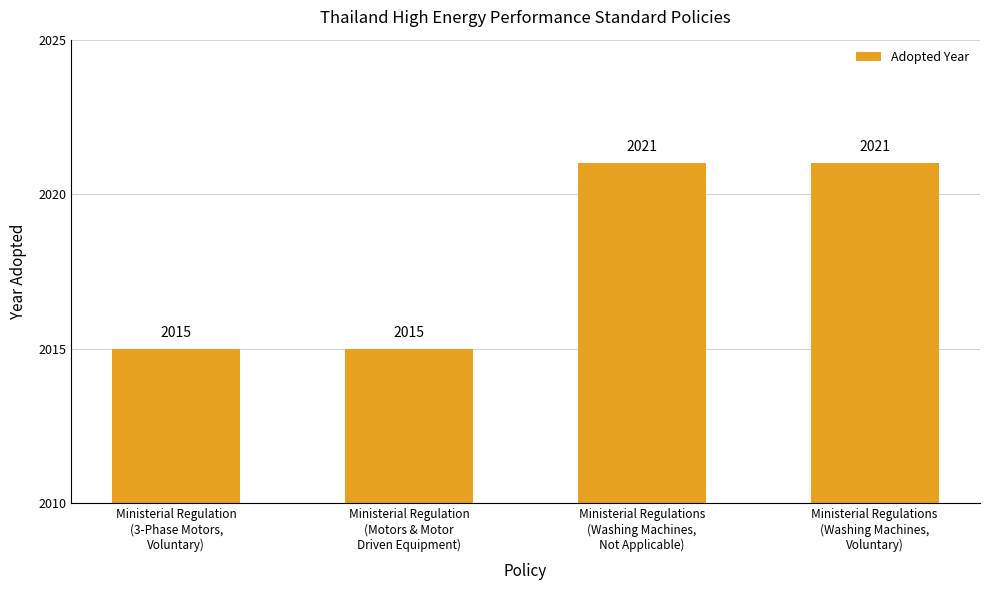

How many values are between 2015 and 2021?

4